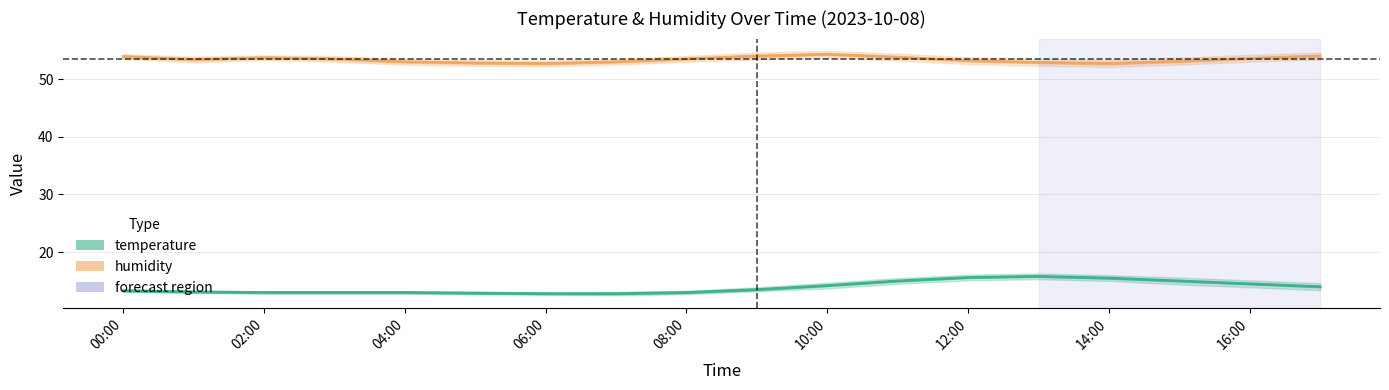

Reading right to left, extract all data points from this chart.

temperature: 14.0	14.5	15.0	15.5	15.8	15.6	15.0	14.2	13.5	13.0	12.8	12.8	12.9	13.0	13.0	13.0	13.1	13.3
humidity: 54.0	53.6	53.1	52.7	52.9	53.2	53.8	54.3	54.0	53.5	53.0	52.7	52.8	53.0	53.5	53.7	53.4	53.9